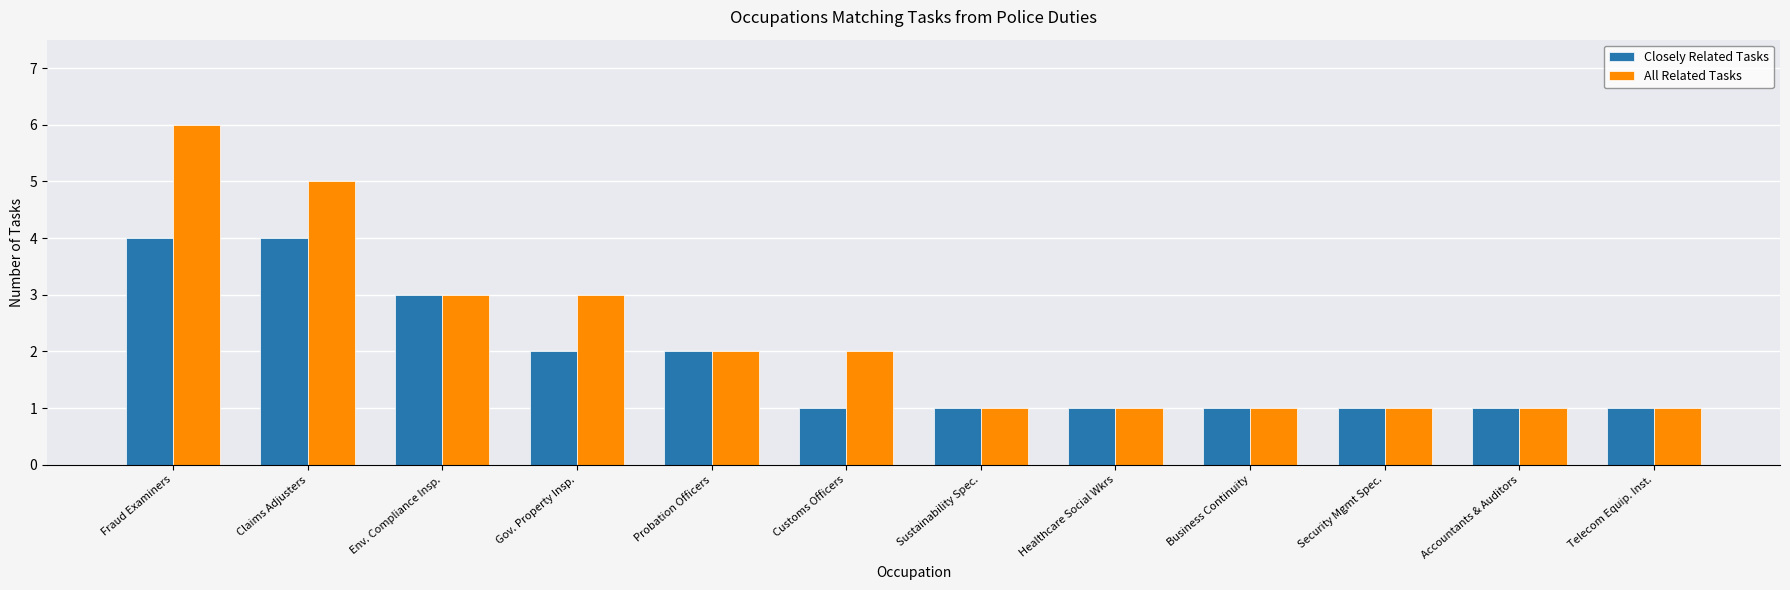

Is it true that Closely Related Tasks equals 7 at Fraud Examiners?

False